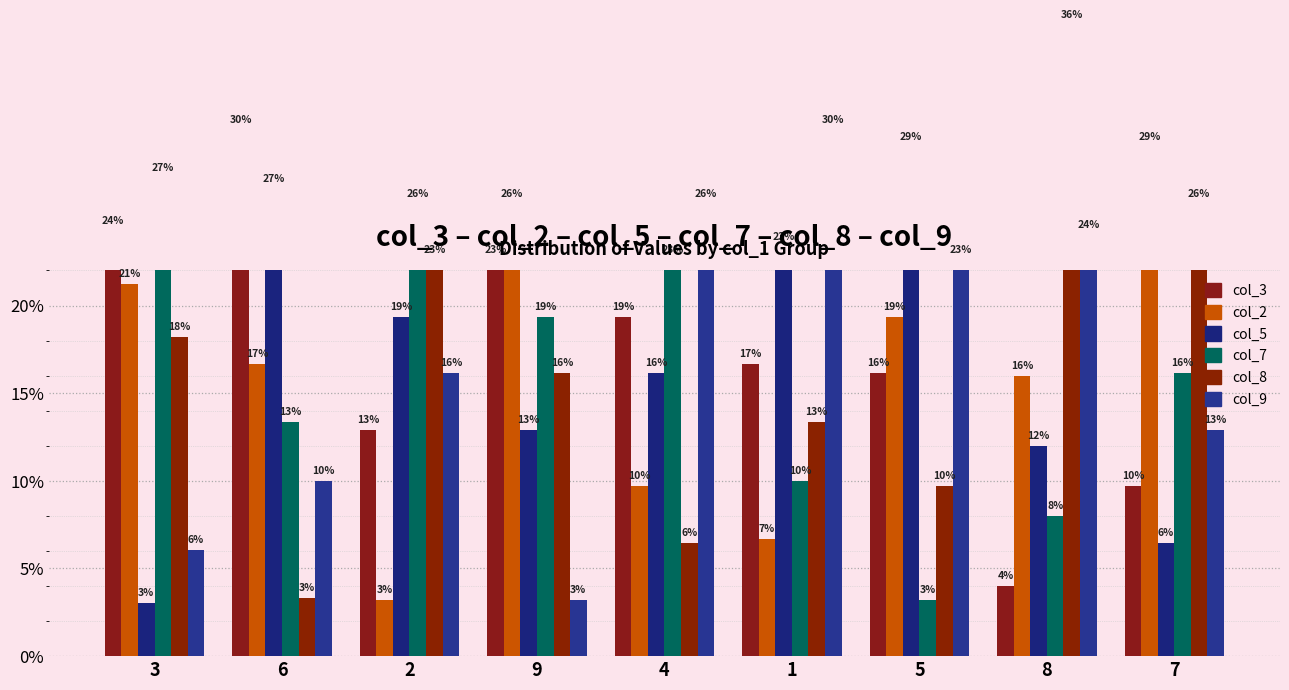

At how many categories does at least one series exceed 0?

9